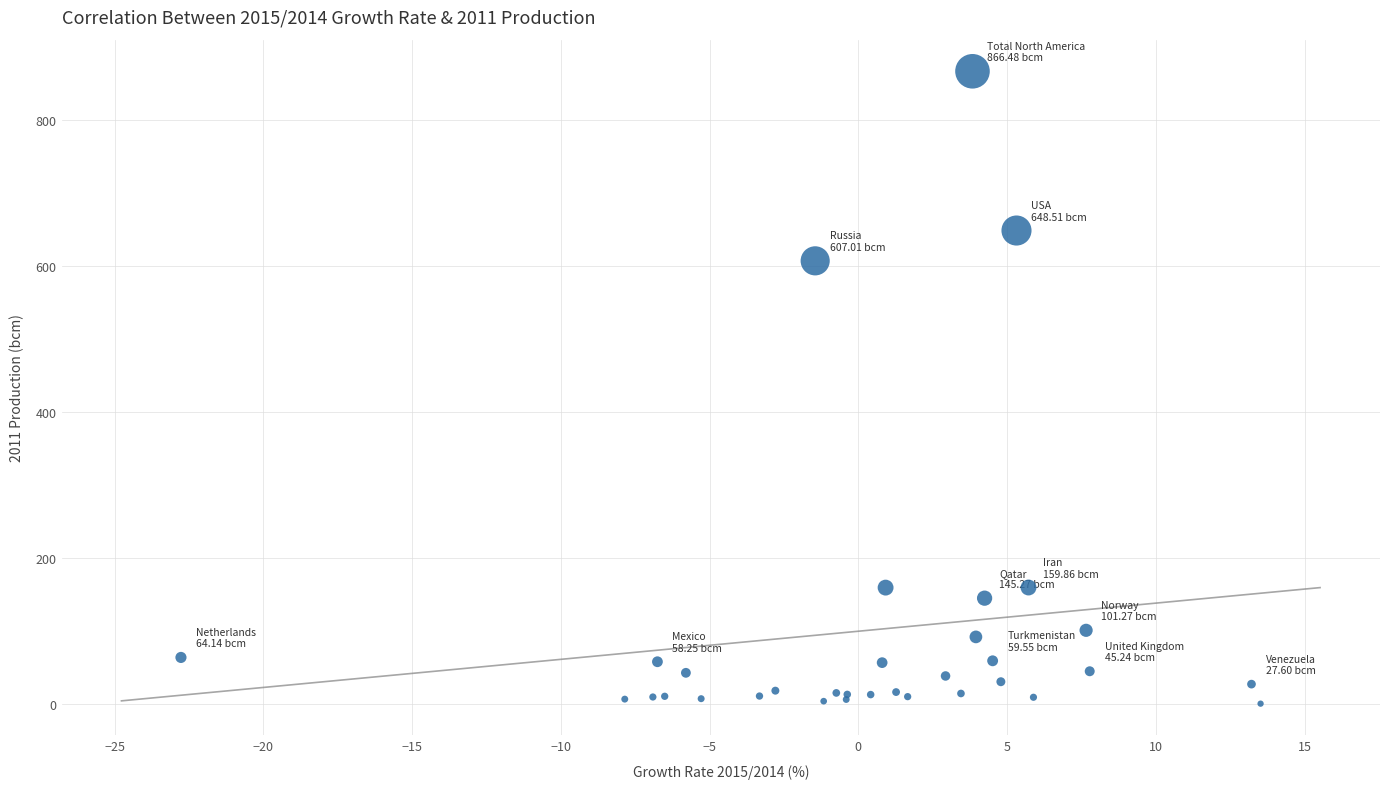

What Y value in the scatter plot is closest to 433?

607.0